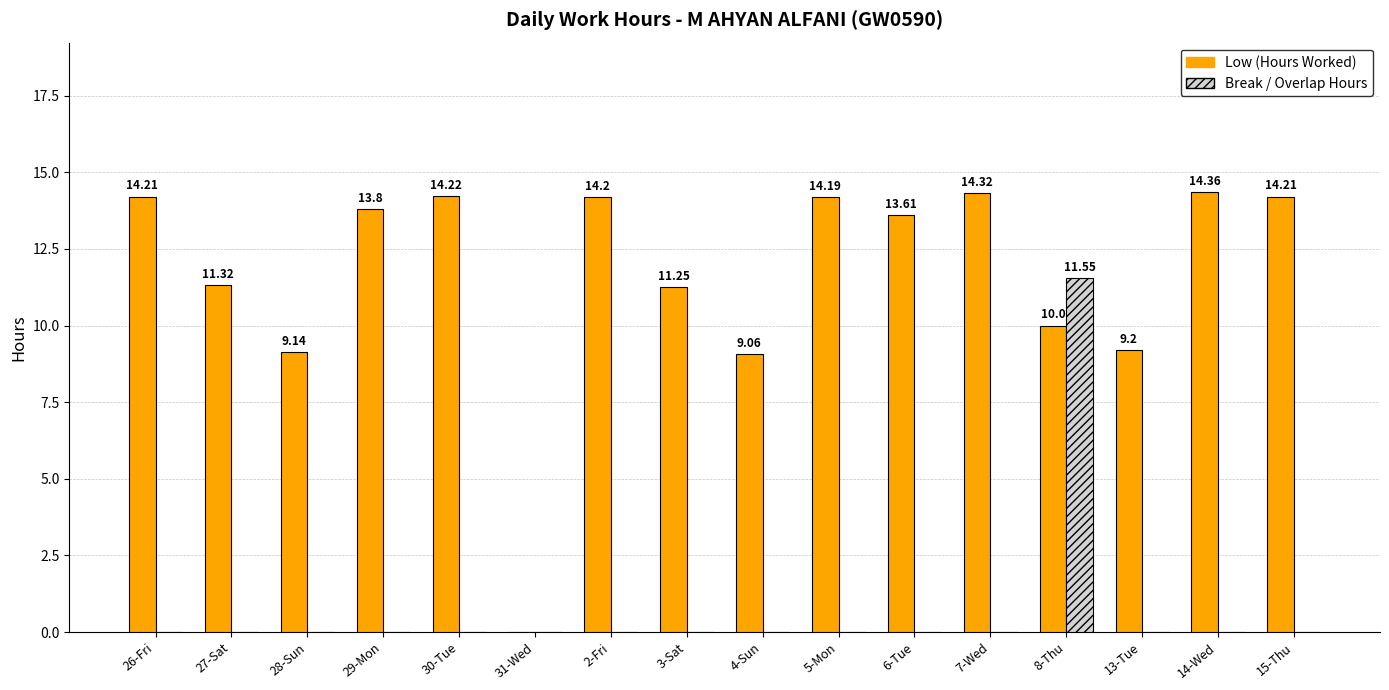

Between 26-Fri and 30-Tue, which series saw the biggest shift?

Low (Hours Worked)